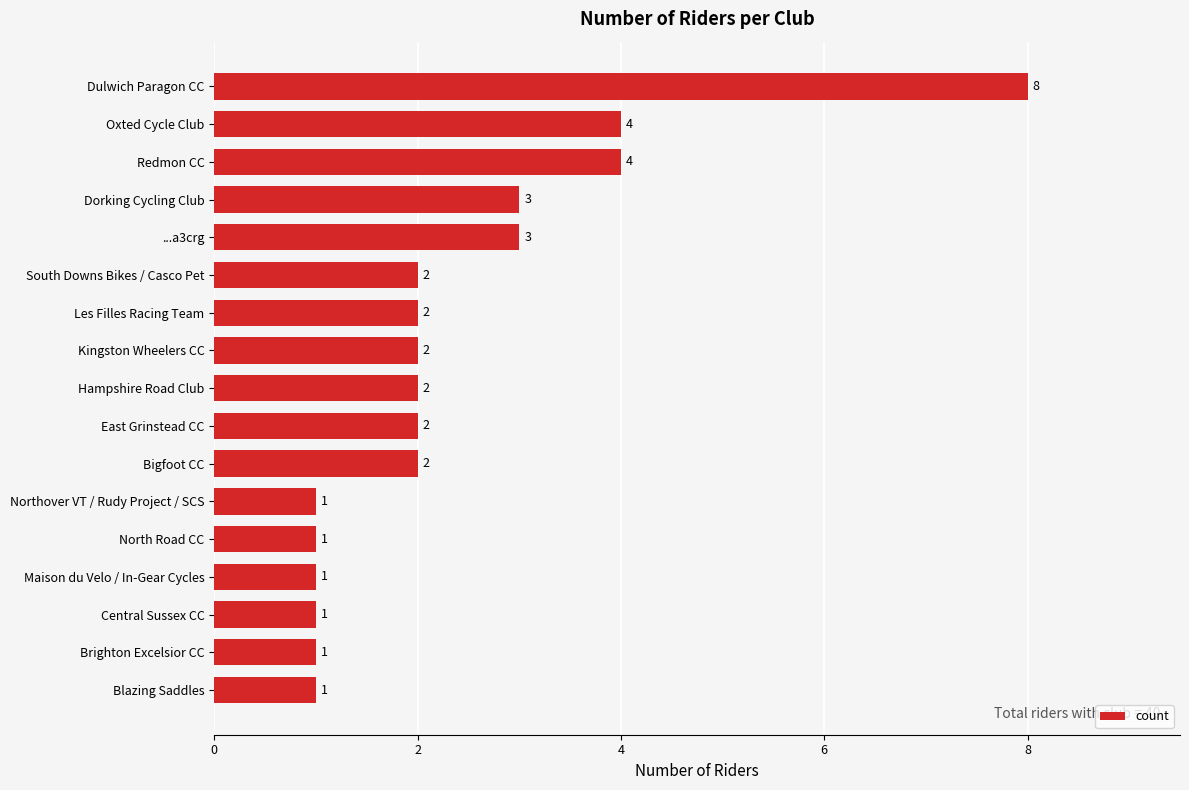

Count the values in the range 1 to 3.

14